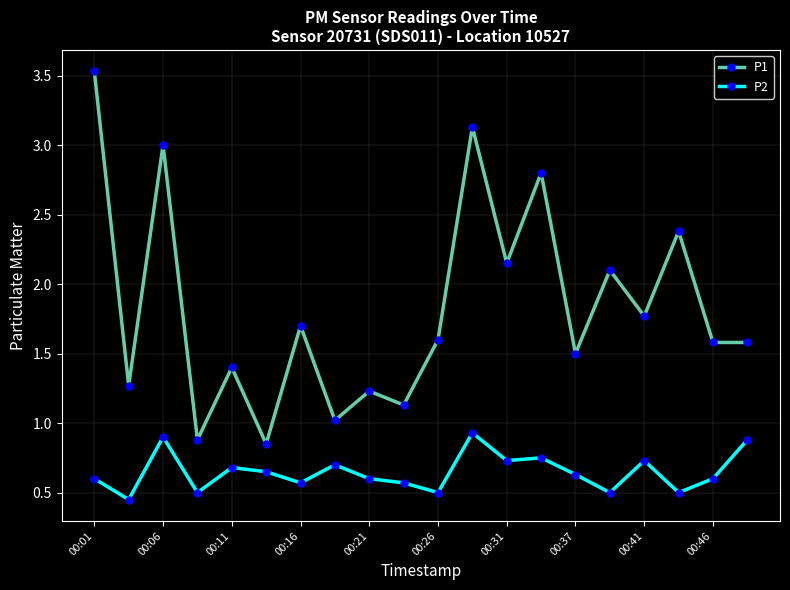

What is the difference between the maximum and second lowest values in the P2 series?

0.4